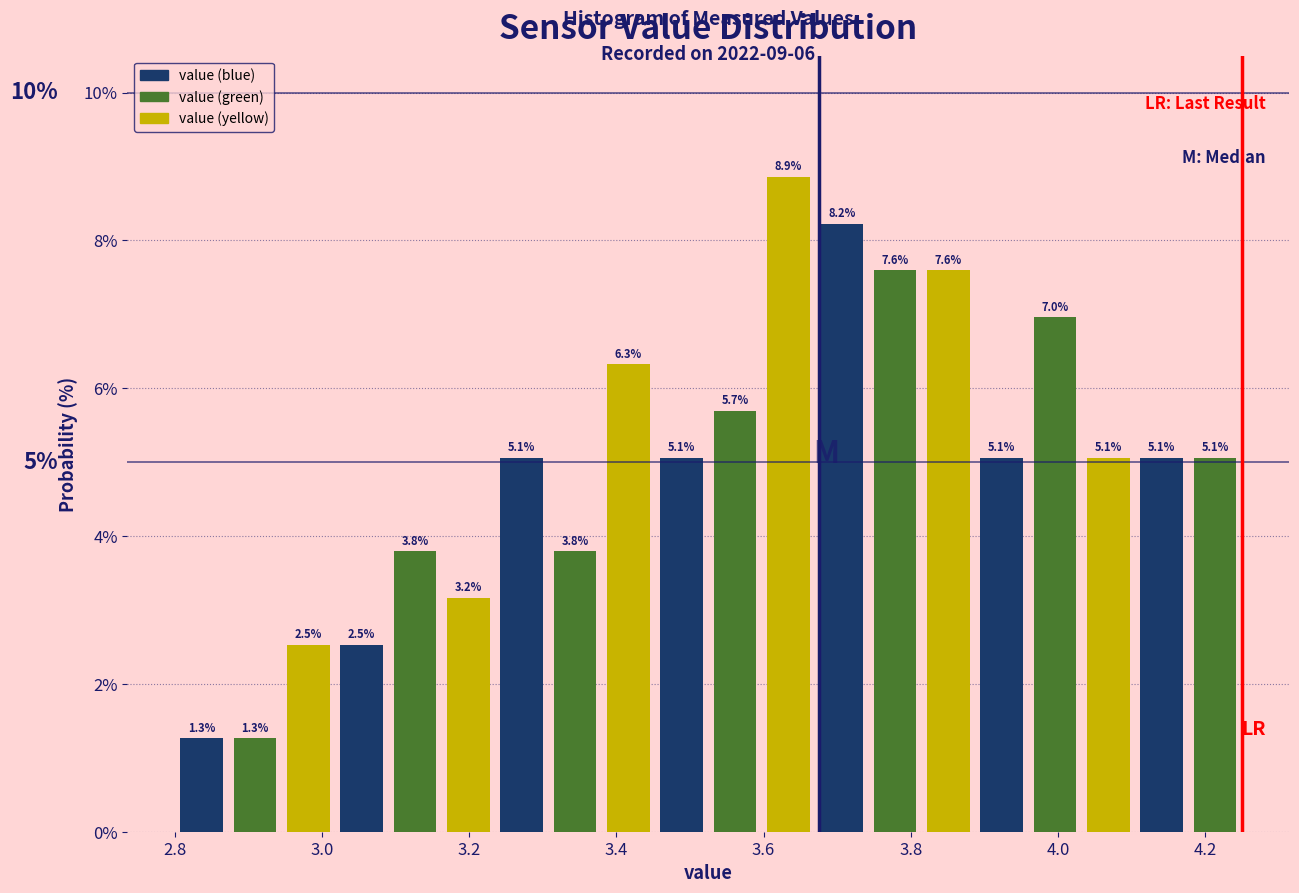

Around what value on the x-axis is the tallest bar? Give the approximate position of its centre, as read against the axis.

3.64